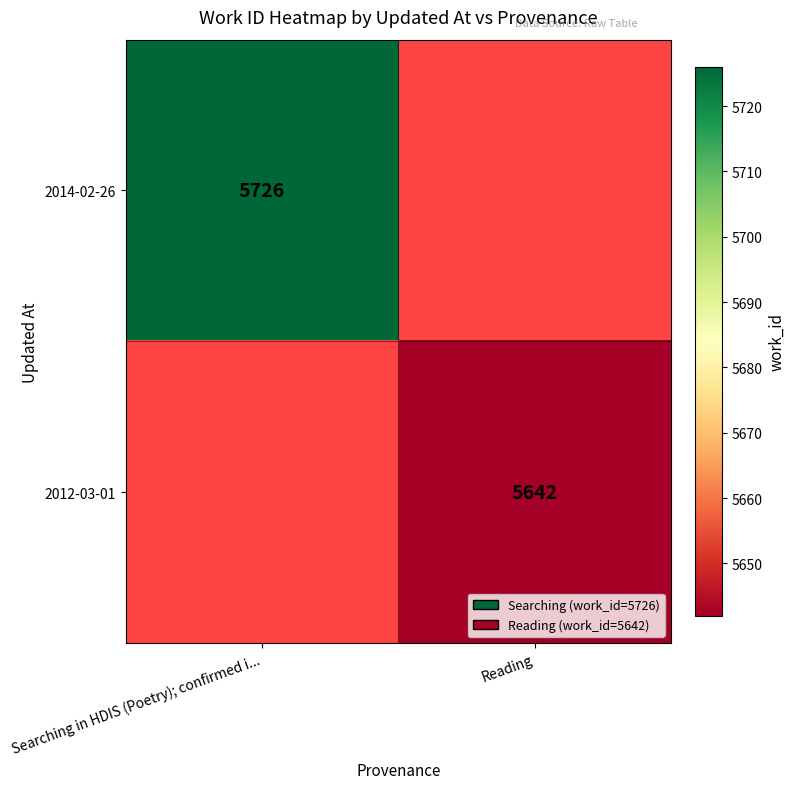

Between Reading and Searching in HDIS (Poetry); confirmed i..., which is larger?

Searching in HDIS (Poetry); confirmed i...